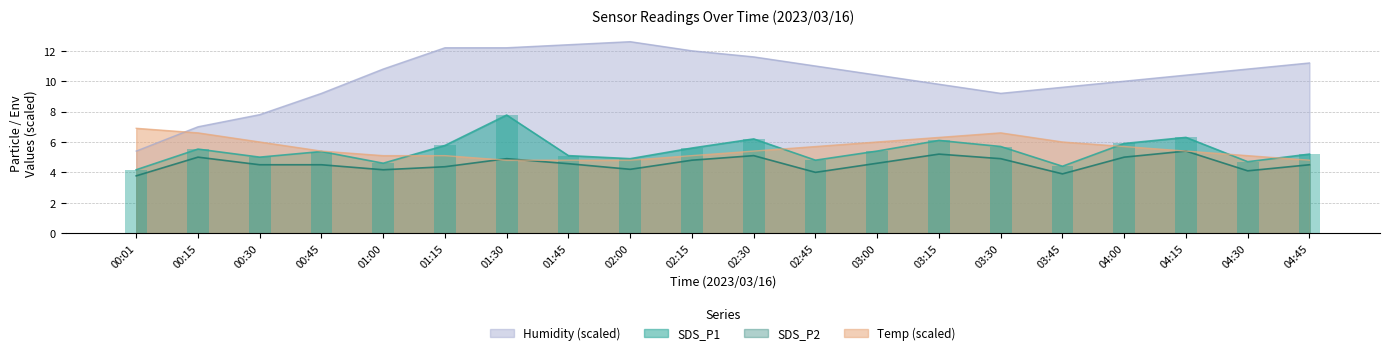

Between 04:45 and 01:30, which is larger?

01:30